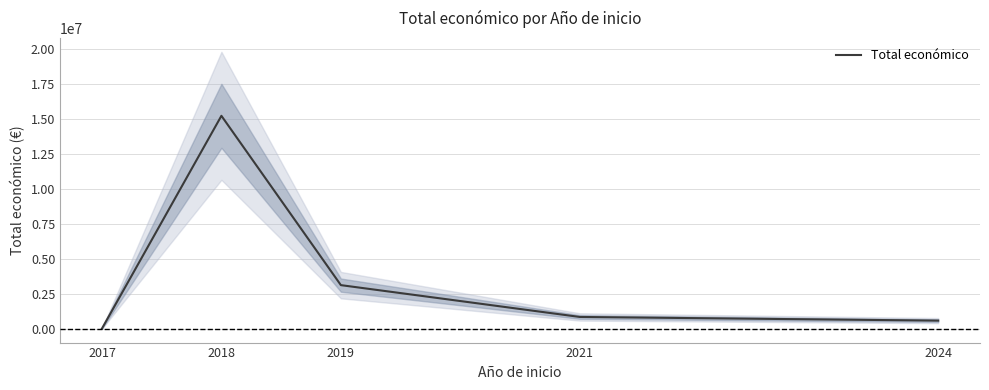

What is the difference between the maximum and minimum values?

15186986